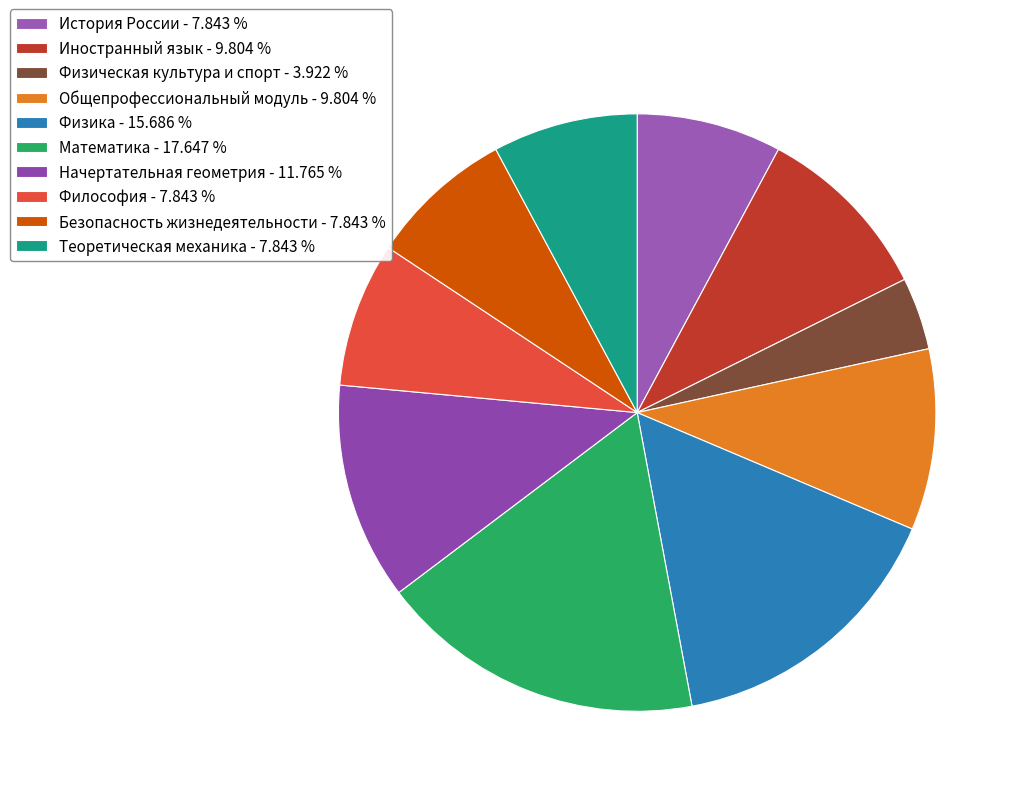

Which category has the biggest portion of the pie?

Математика